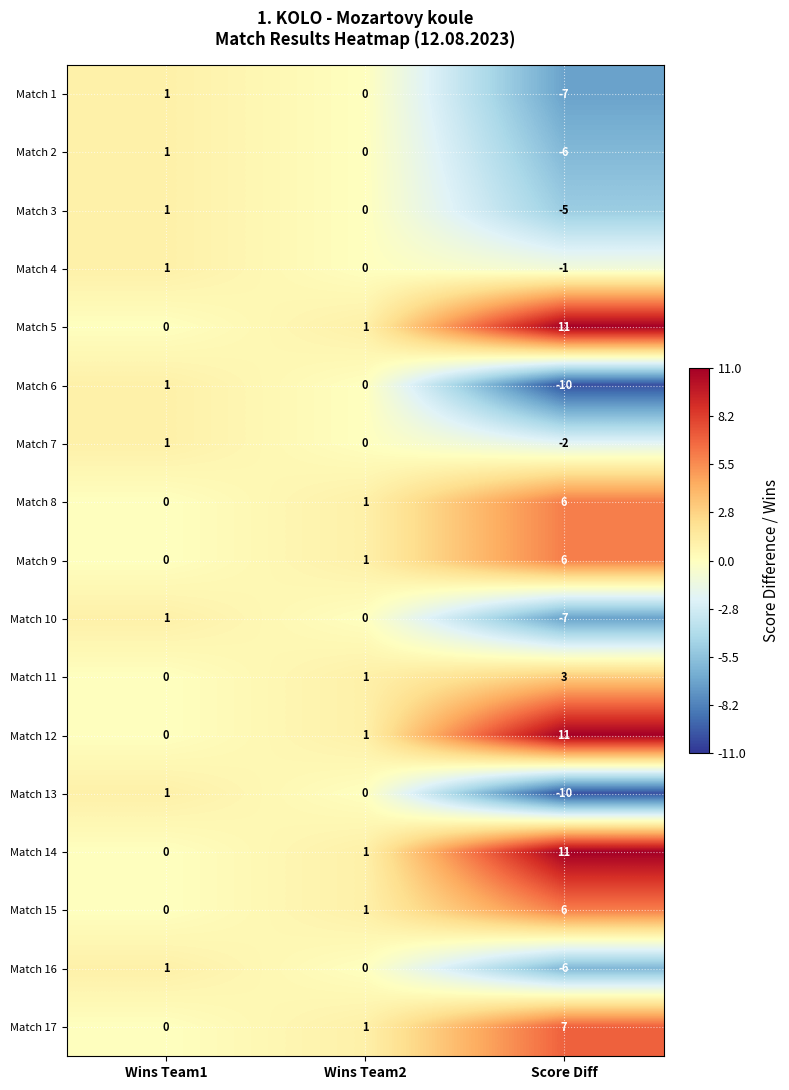

At which category is the sum across all series the highest?

Wins Team1